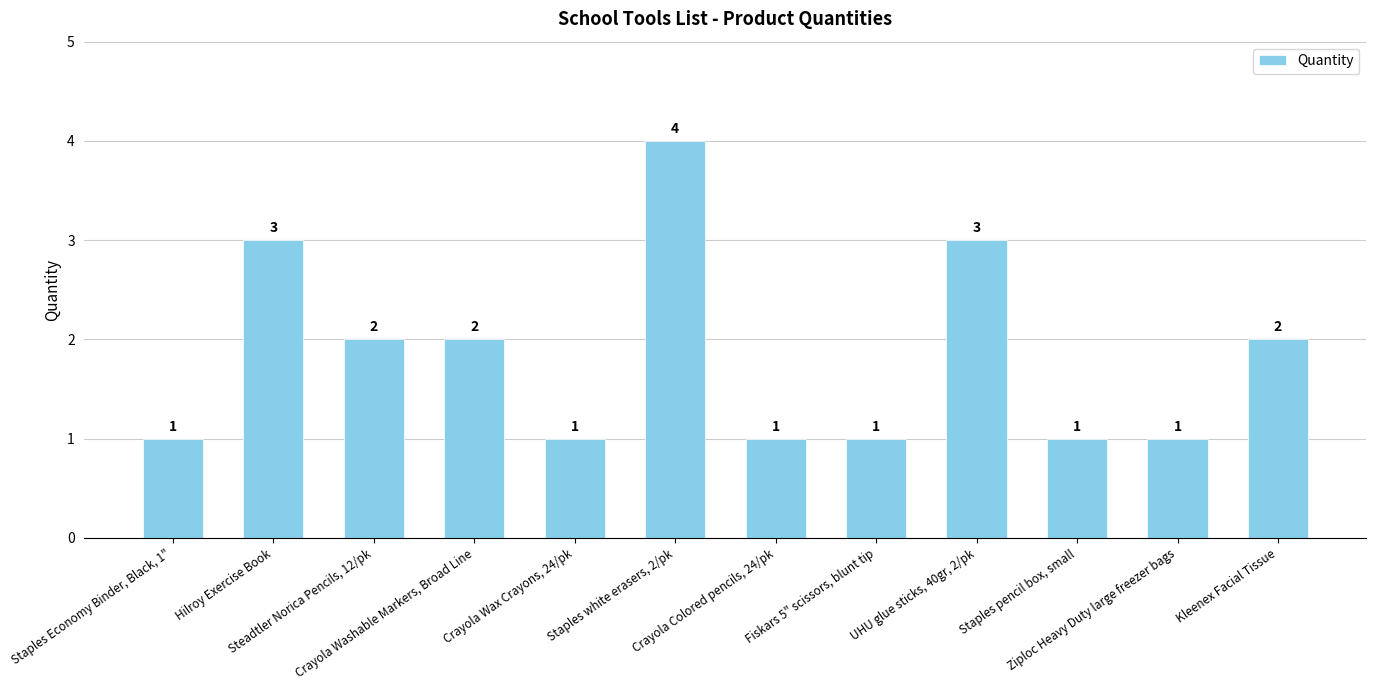

What is the change in value from Hilroy Exercise Book to Steadtler Norica Pencils, 12/pk?

-1